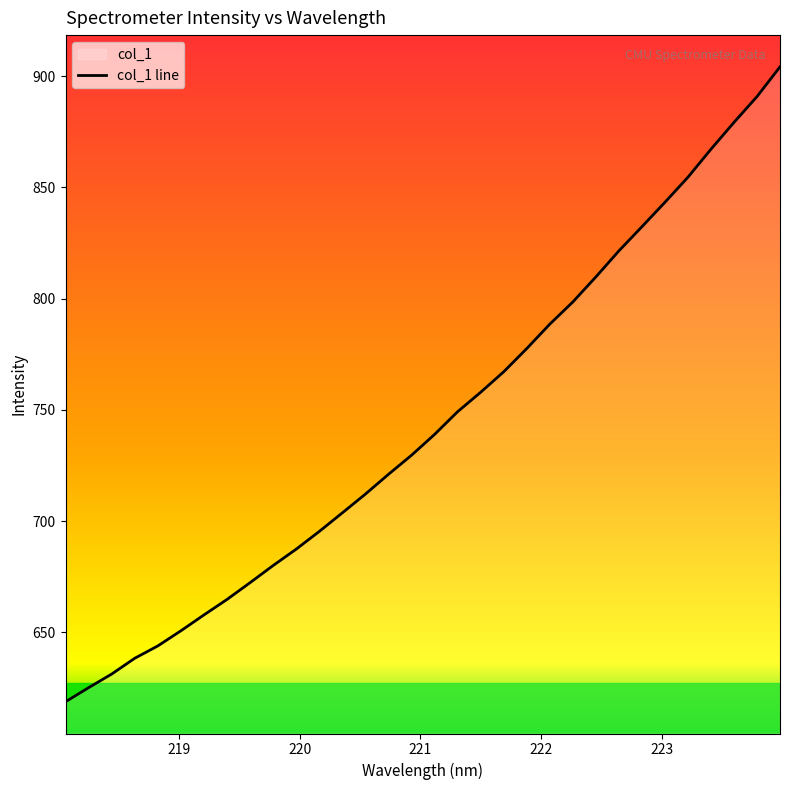

What is the smallest value displayed?

618.7